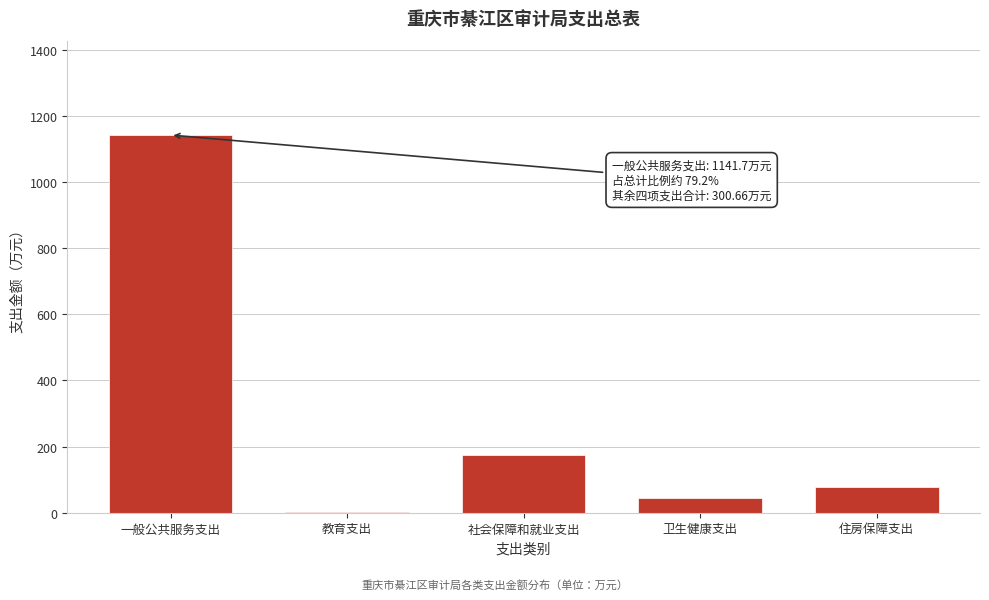

Reading left to right, extract all data points from this chart.

一般公共服务支出=1141.7	教育支出=1.3	社会保障和就业支出=175.7	卫生健康支出=45.5	住房保障支出=78.2